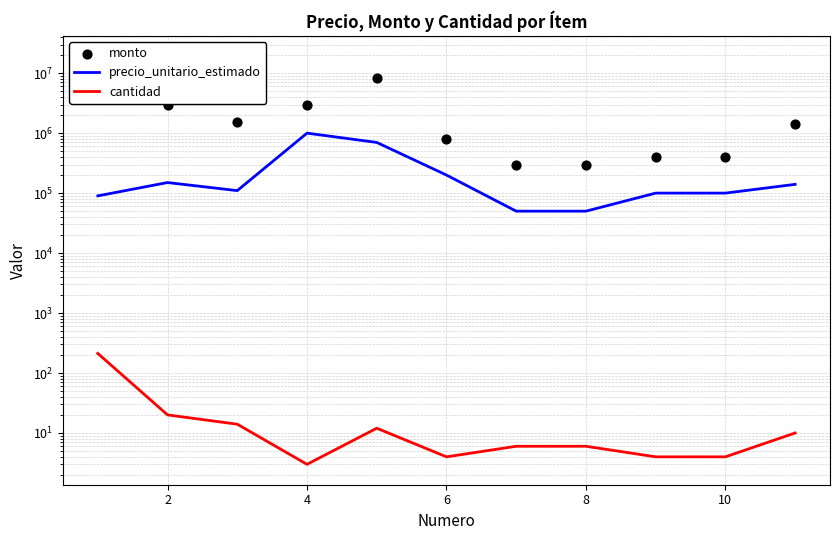

At how many categories does at least one series exceed 8916270?

1